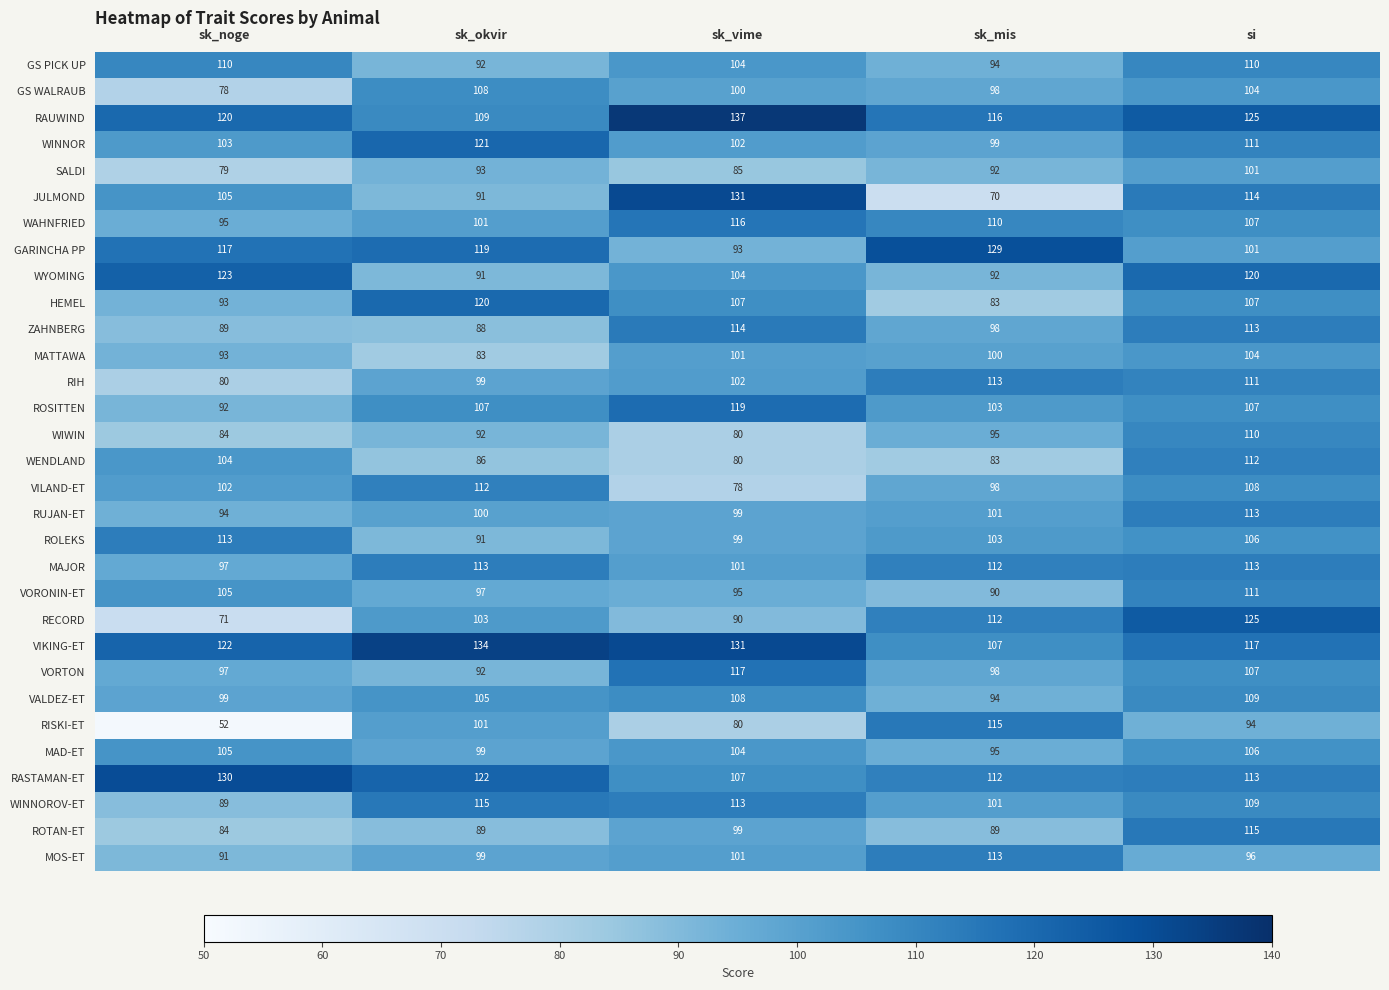

Count the number of categories in the chart.

5